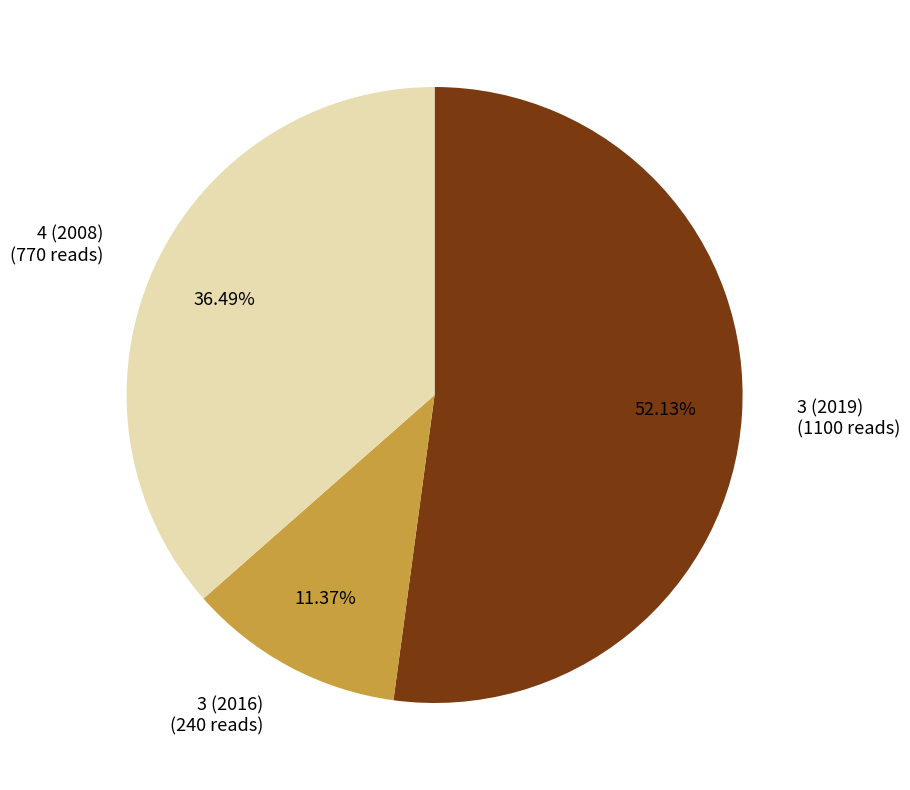

How much of the chart is everything except 3 (2019)?

47.9%